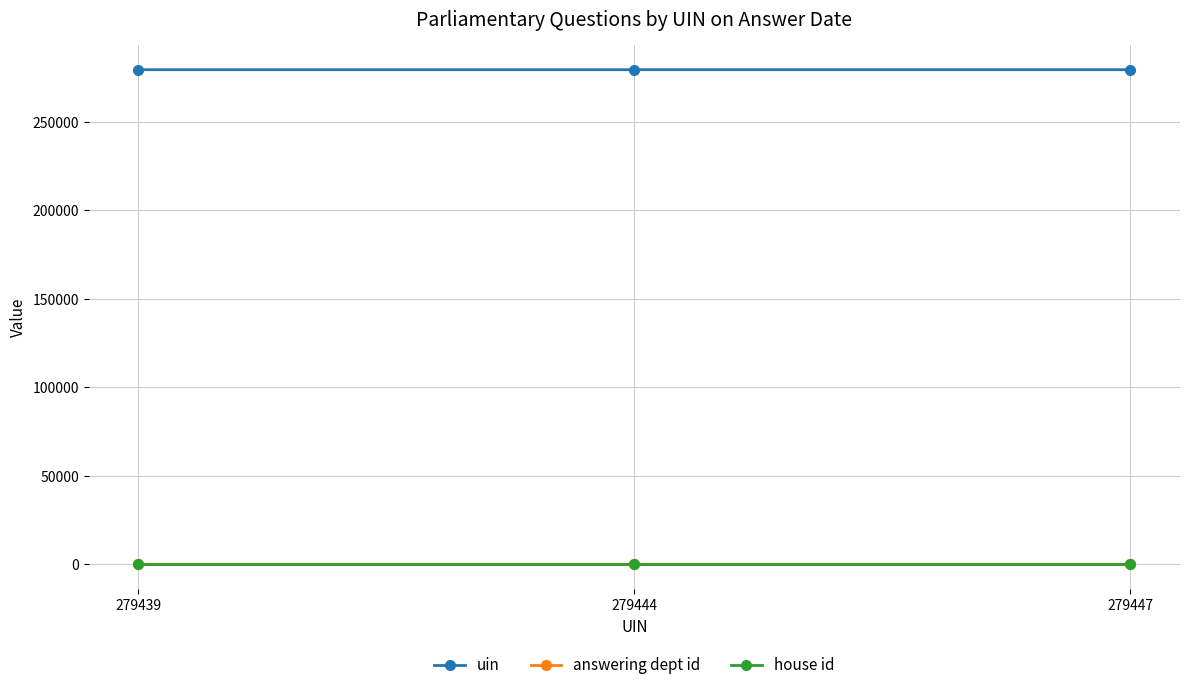

What is the total value across all series at 279447?

279475